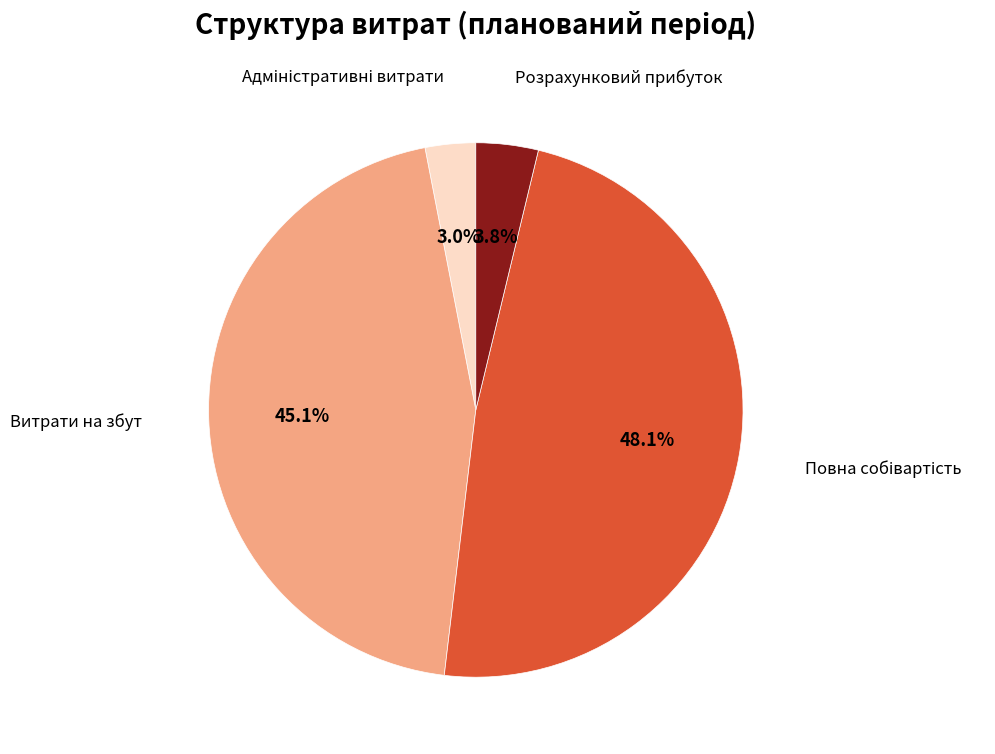

Is there a majority slice in this chart?

No